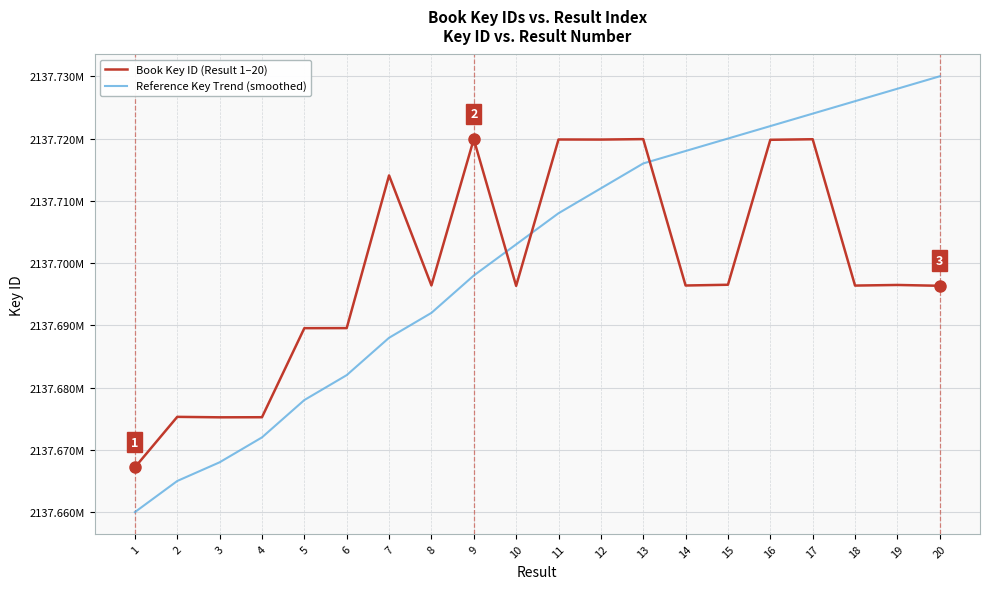

What is the maximum value for Reference Key Trend (smoothed)?

2137730000